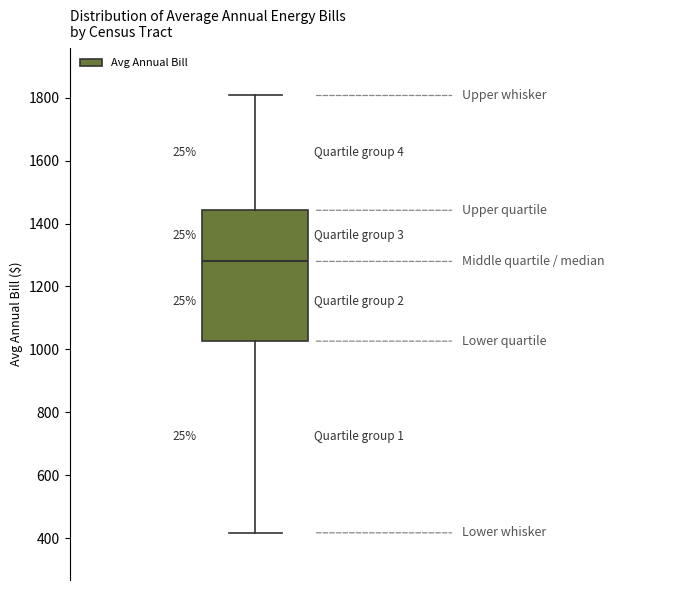

Where does the median line of the box sit on the y-axis? The values are not printed on the chart, so give them approximately, as read against the axis.

1280